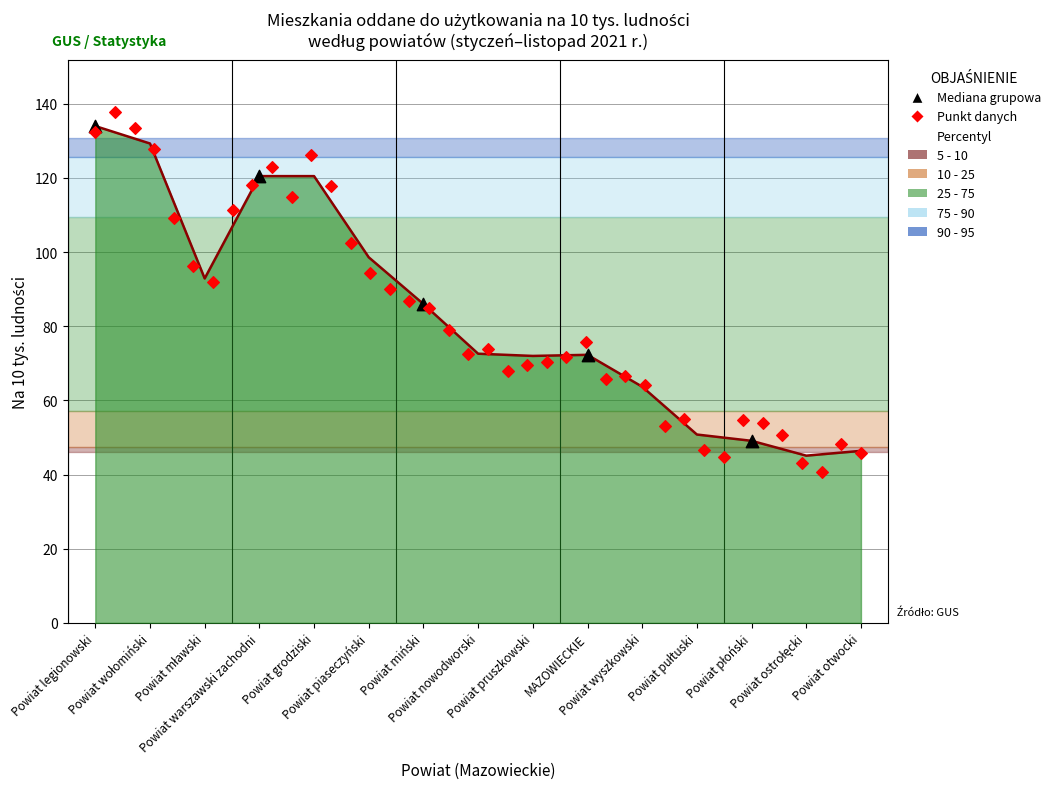

What is the ratio of the value at Powiat mławski to the value at Powiat piaseczyński?

0.9